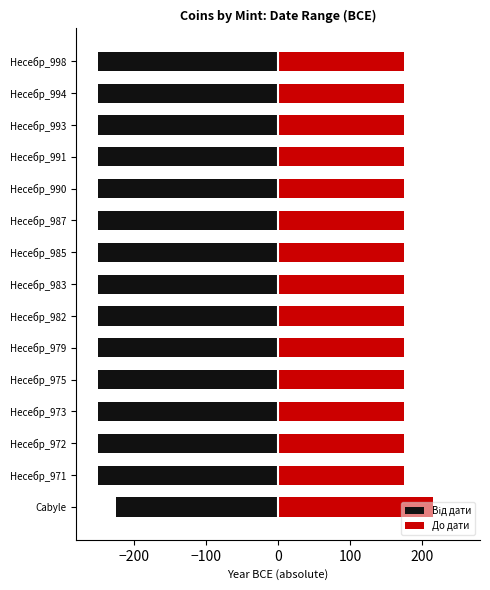

What are all the series names shown in the legend?

Від дати, До дати